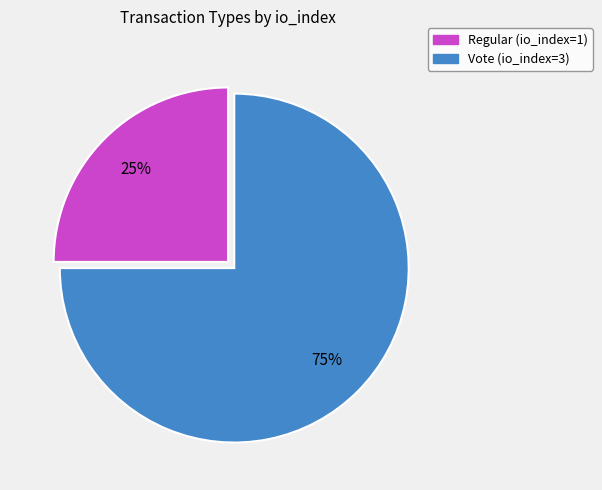

To the nearest percent, what is the difference between the largest and smallest slice percentages?

50%